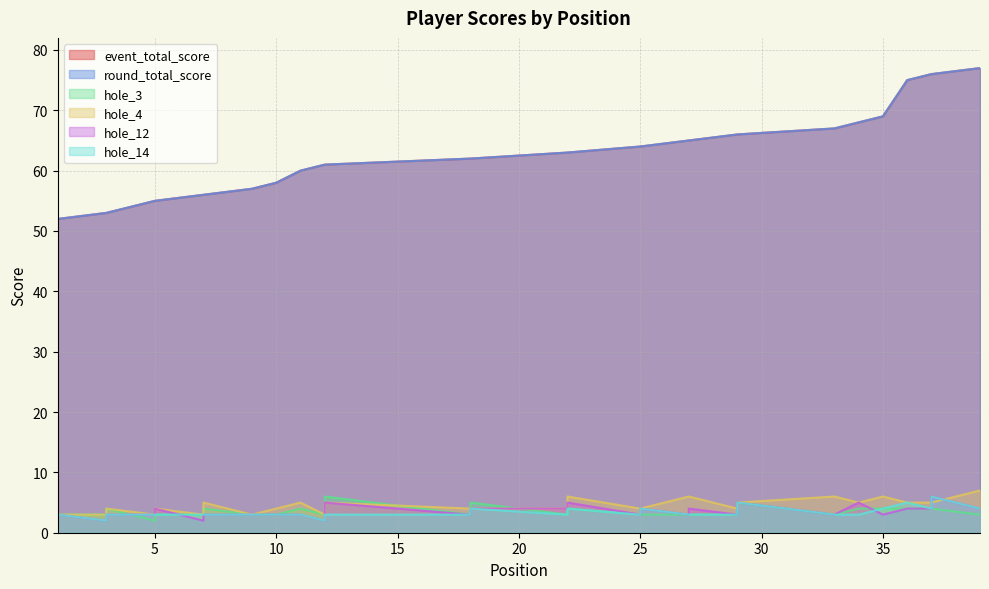

True or false: hole_3 and event_total_score cross at least once.

False